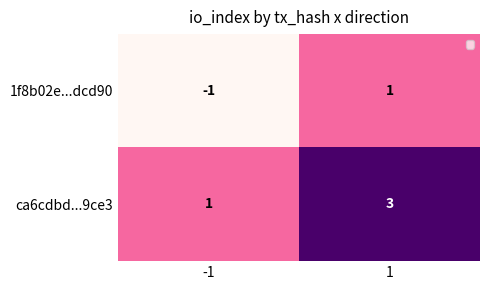

List the series in order of their overall mean, lowest first.

1f8b02e...dcd90, ca6cdbd...9ce3